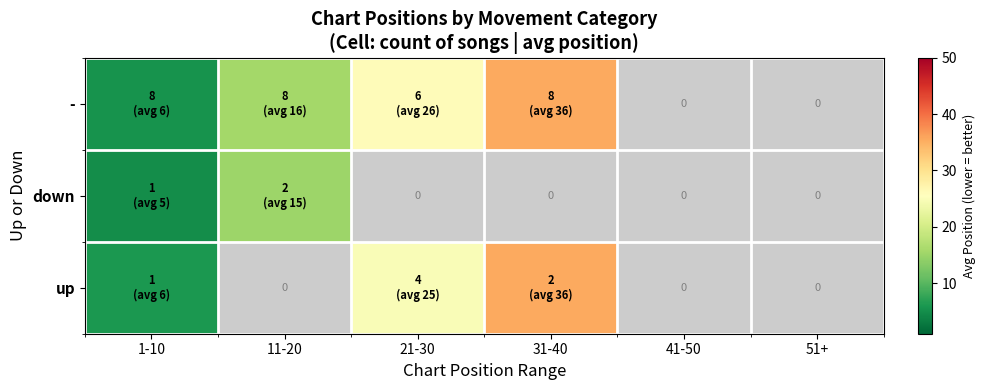

What is the maximum value shown in the chart?

35.5